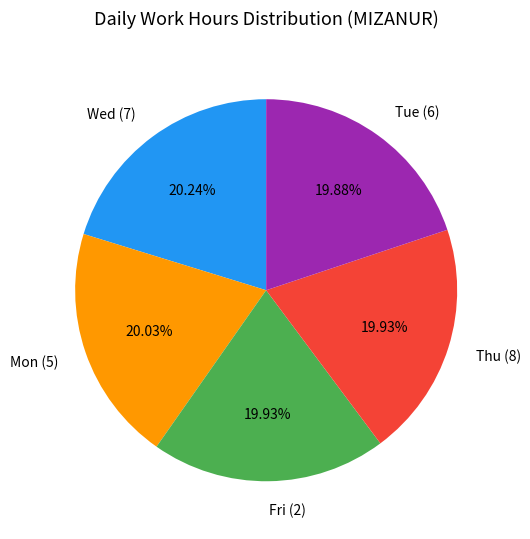

Do Fri (2) and Tue (6) together represent more than half of the pie?

No